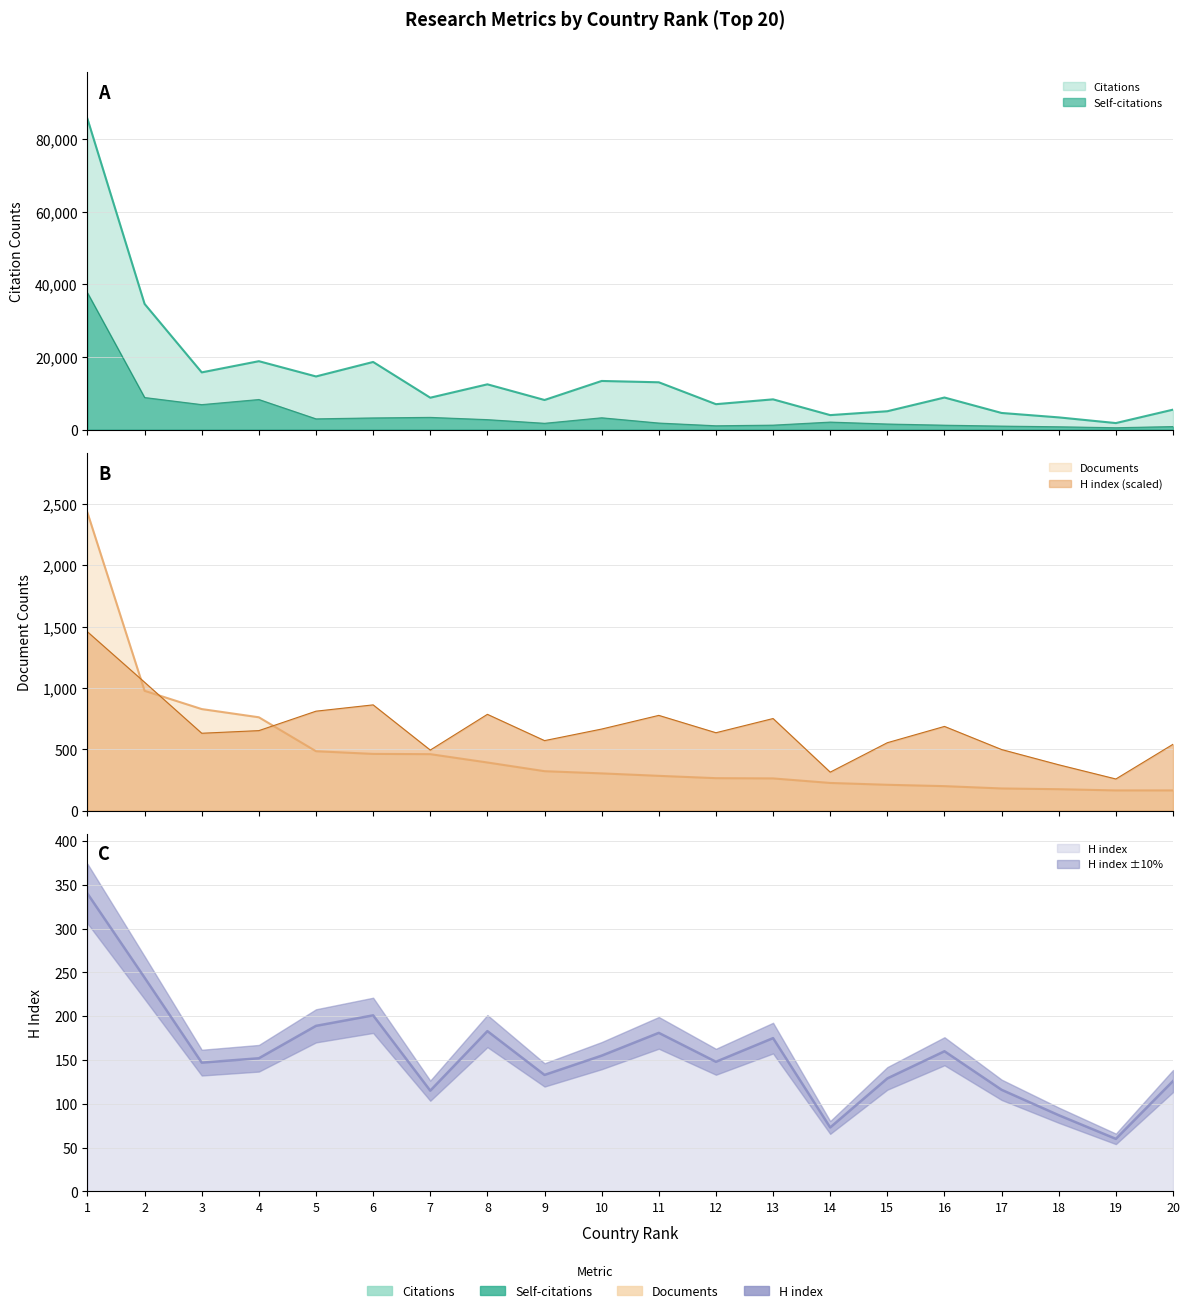

List the labels in order of Citations value, largest first.

1, 2, 4, 6, 3, 5, 10, 11, 8, 16, 7, 13, 9, 12, 20, 15, 17, 14, 18, 19